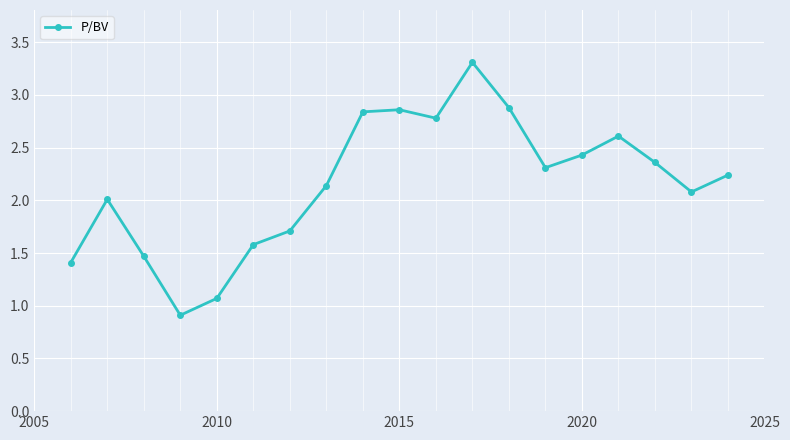

What is the smallest value displayed?

0.9